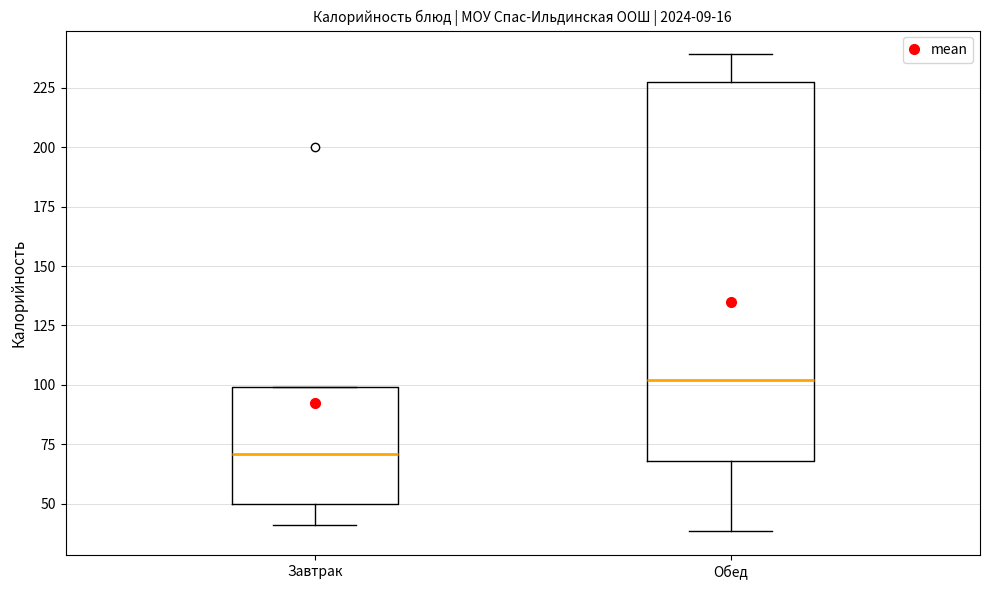

Comparing the boxes themselves (not the whiskers), which one is the tallest?

Обед